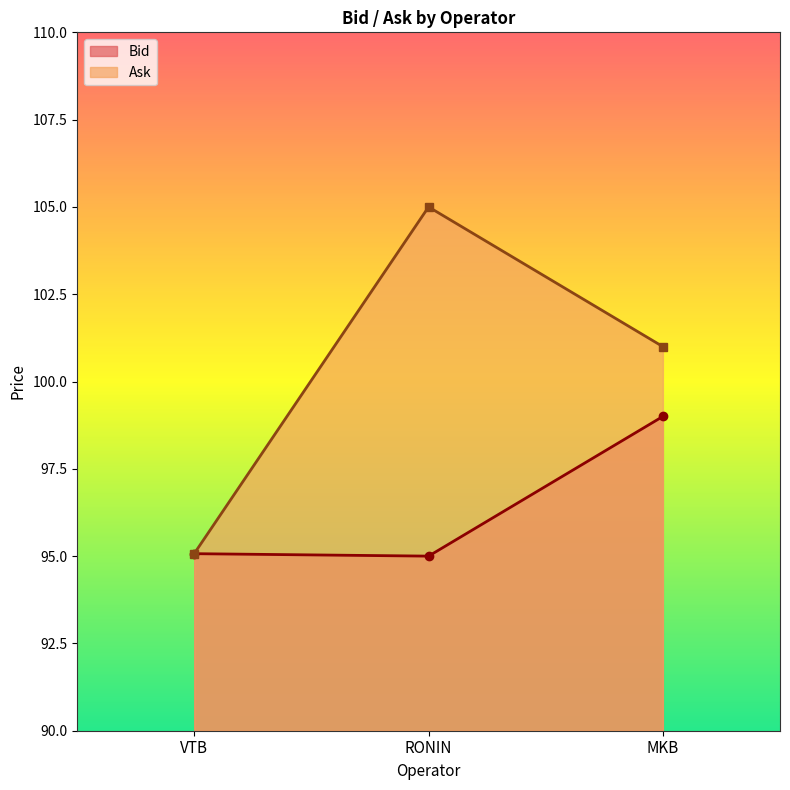

Which label corresponds to the largest value in the chart?

RONIN